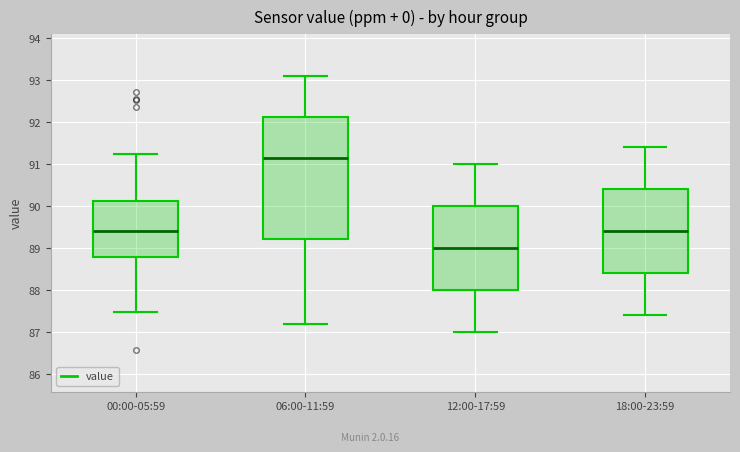

Reading left to right, transcribe this box plot: for each box, give where its median line is, the range the box spans, and where its two whiskers end, as read against the y-axis. The values are not printed on the chart, so give them approximately, as read against the axis.

00:00-05:59: median 89.4, box 88.8 to 90.1, whiskers 87.5 to 91.3
06:00-11:59: median 91.2, box 89.2 to 92.1, whiskers 87.2 to 93.1
12:00-17:59: median 89.0, box 88.0 to 90.0, whiskers 87.0 to 91.0
18:00-23:59: median 89.4, box 88.4 to 90.4, whiskers 87.4 to 91.4